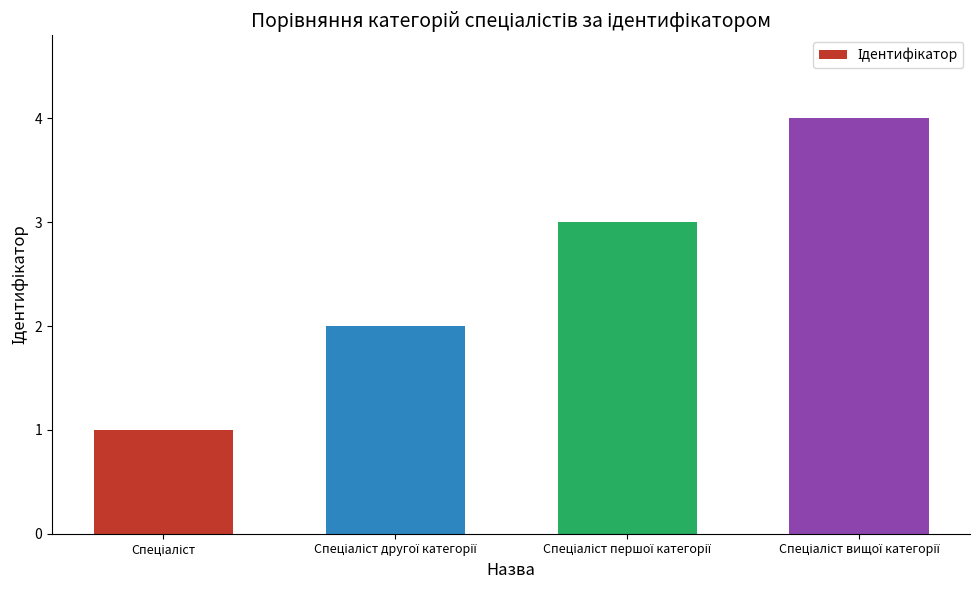

What is the difference between the maximum and minimum values?

3